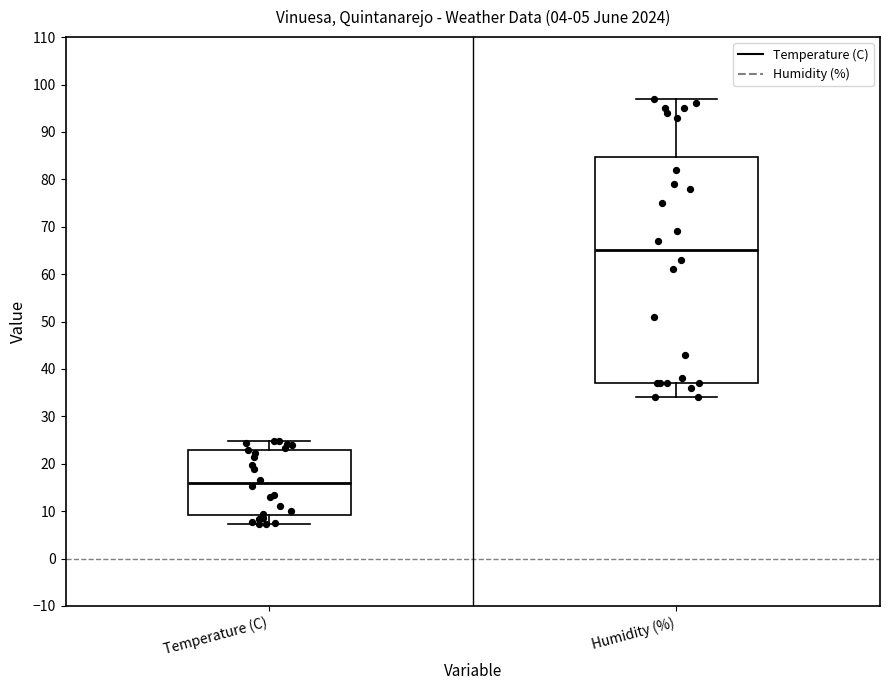

Which box has the lowest median line?

Temperature (C)